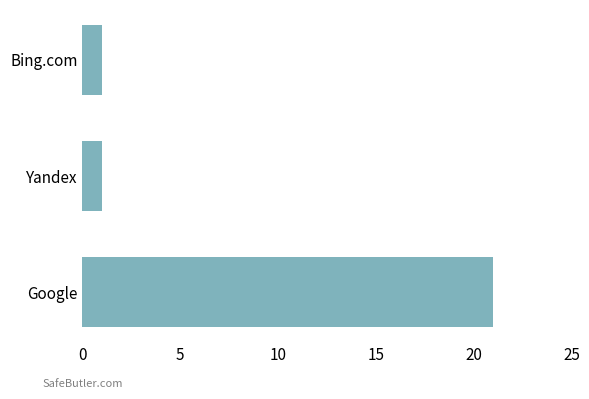

What is the difference between the maximum and second lowest values?

20